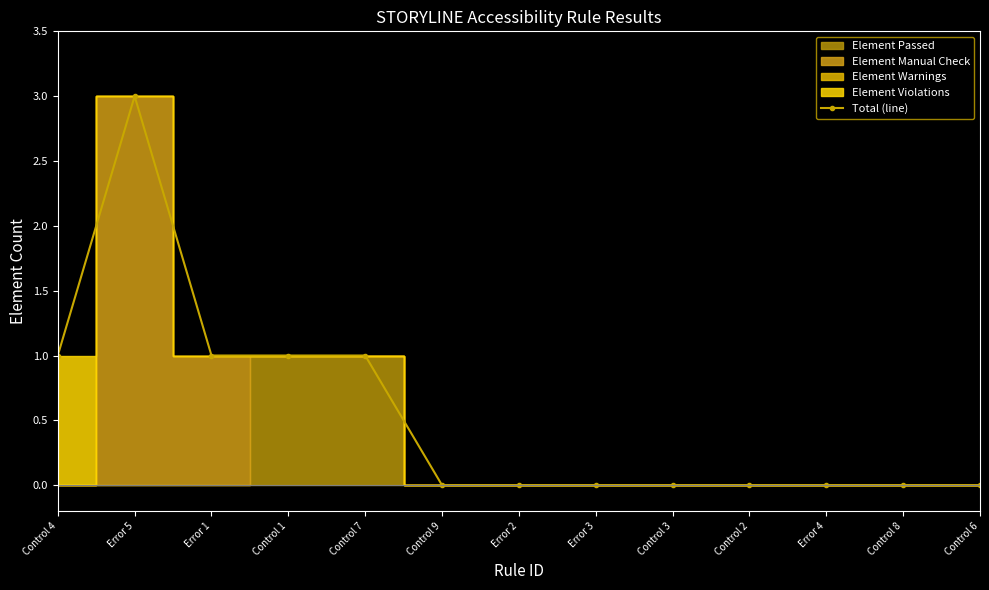

At which category does the chart reach its minimum across all series?

Control 9